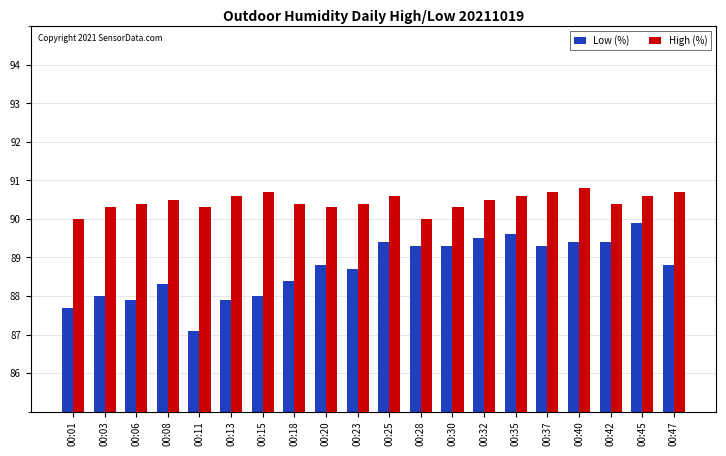

Which series has the largest total across all categories?

High (%)